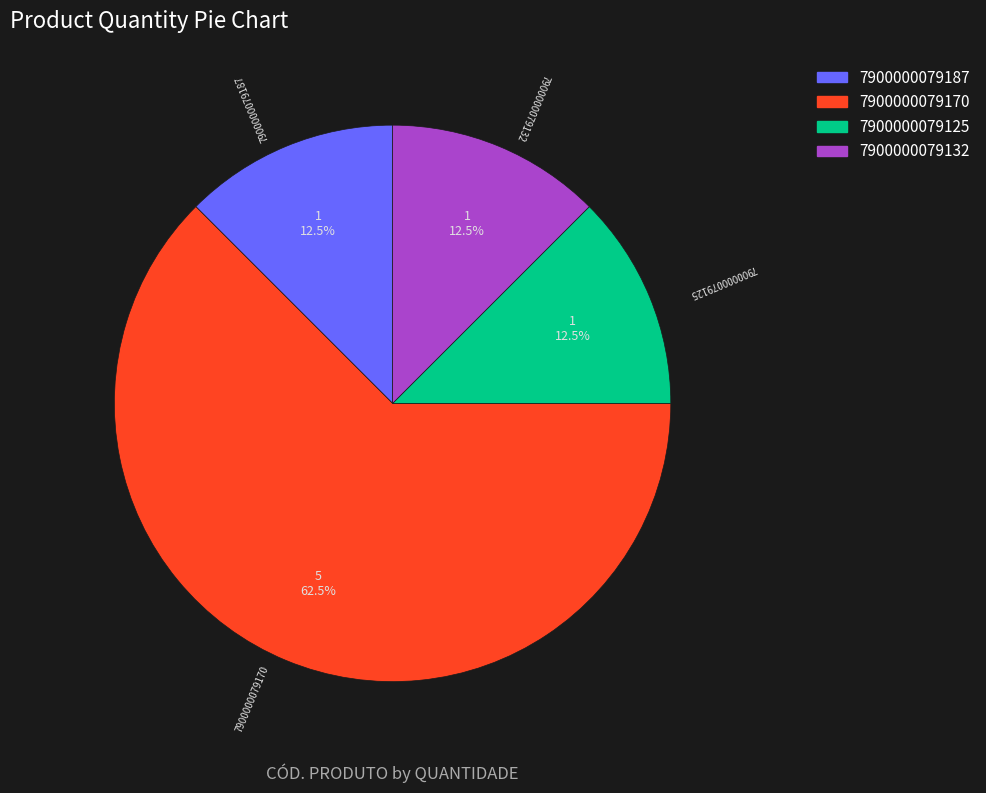

Combined, do 7900000079125 and 7900000079187 account for over 50%?

No